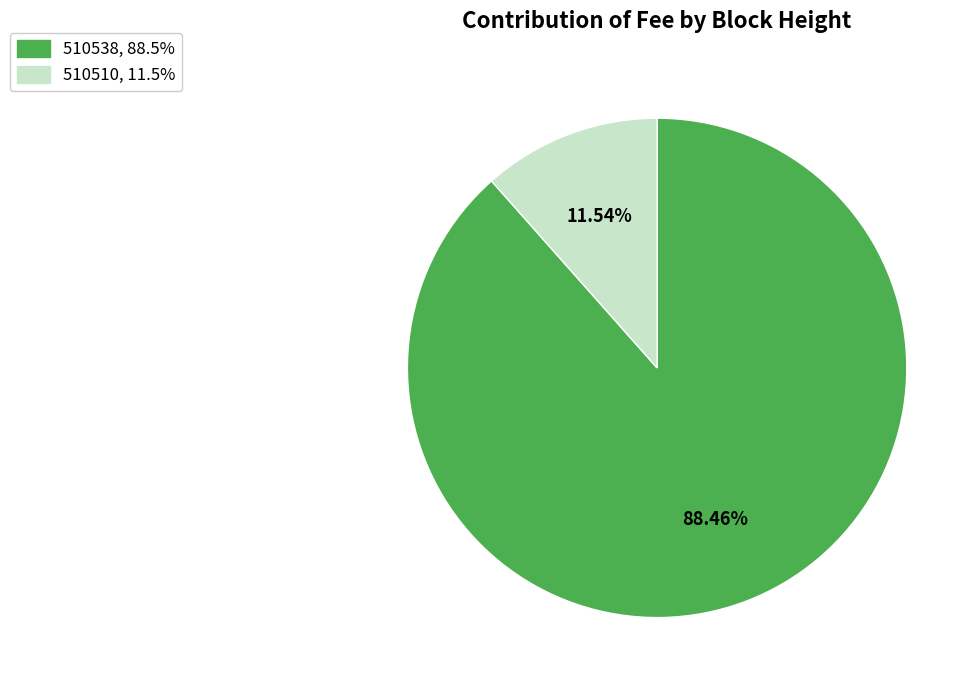

The 510510 slice represents 19% of the pie. True or false?

False